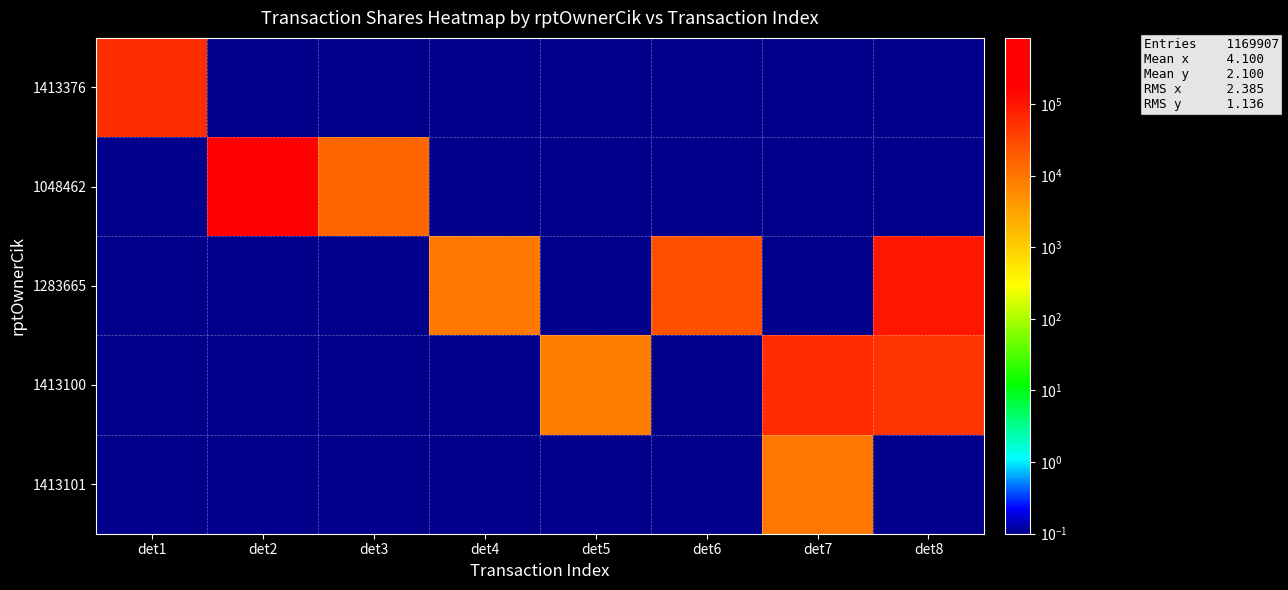

At how many categories does at least one series exceed 75076?

2